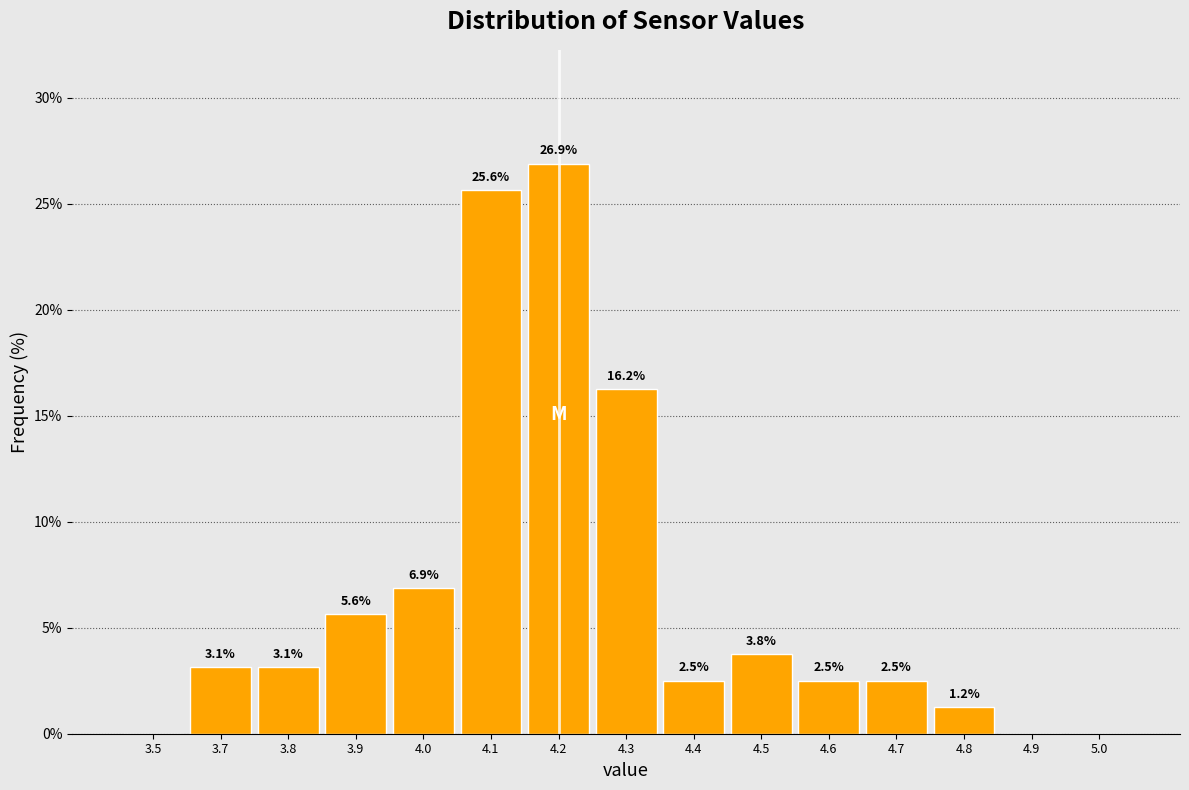

Between 3.8 and 4.0, which is larger?

4.0